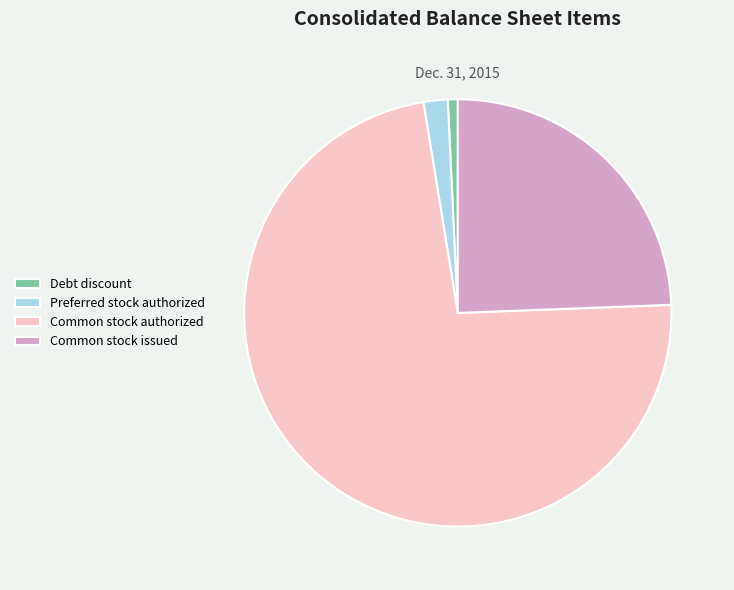

Combined, do Debt discount and Common stock issued account for over 50%?

No